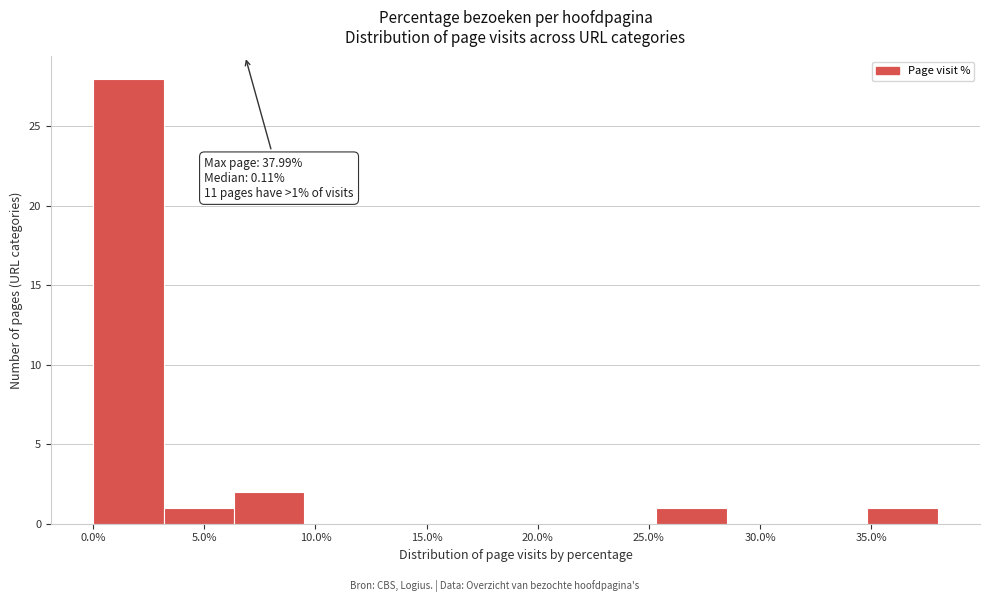

Which range on the x-axis has the tallest bar?

0.0 to 3.0